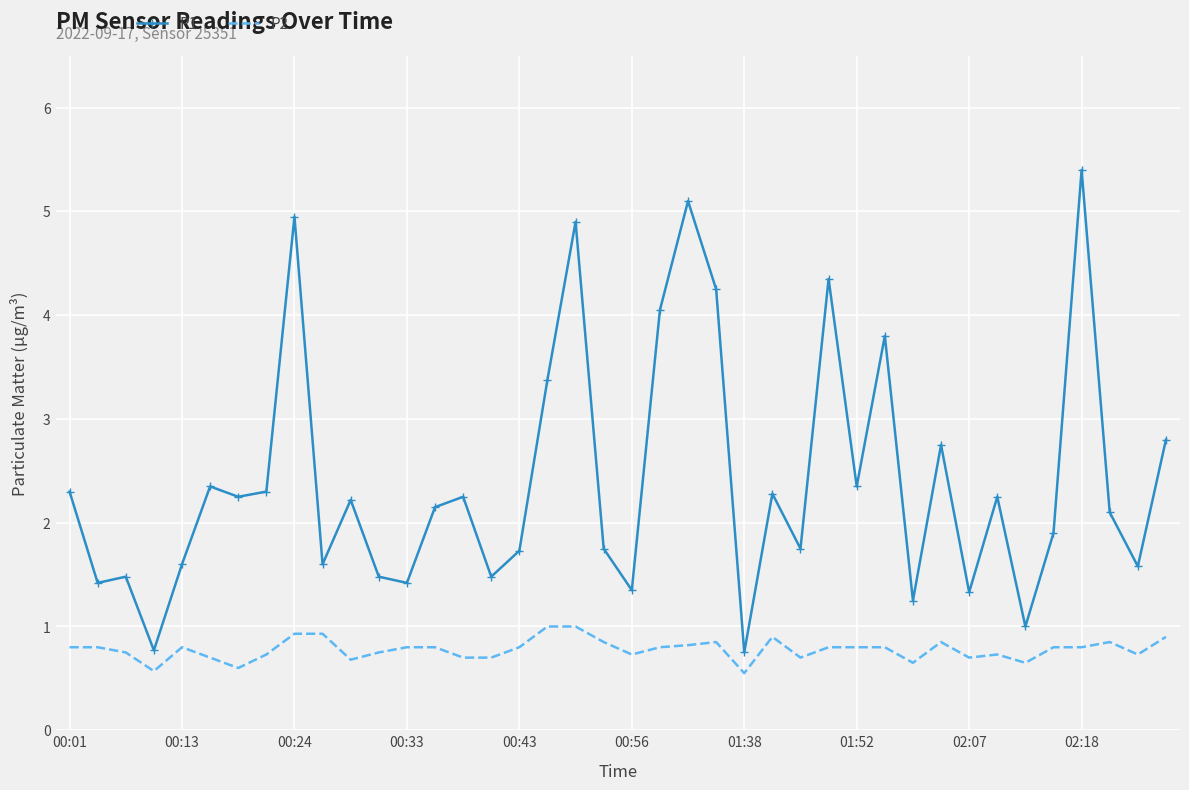

True or false: P2 and P1 intersect in this chart.

False